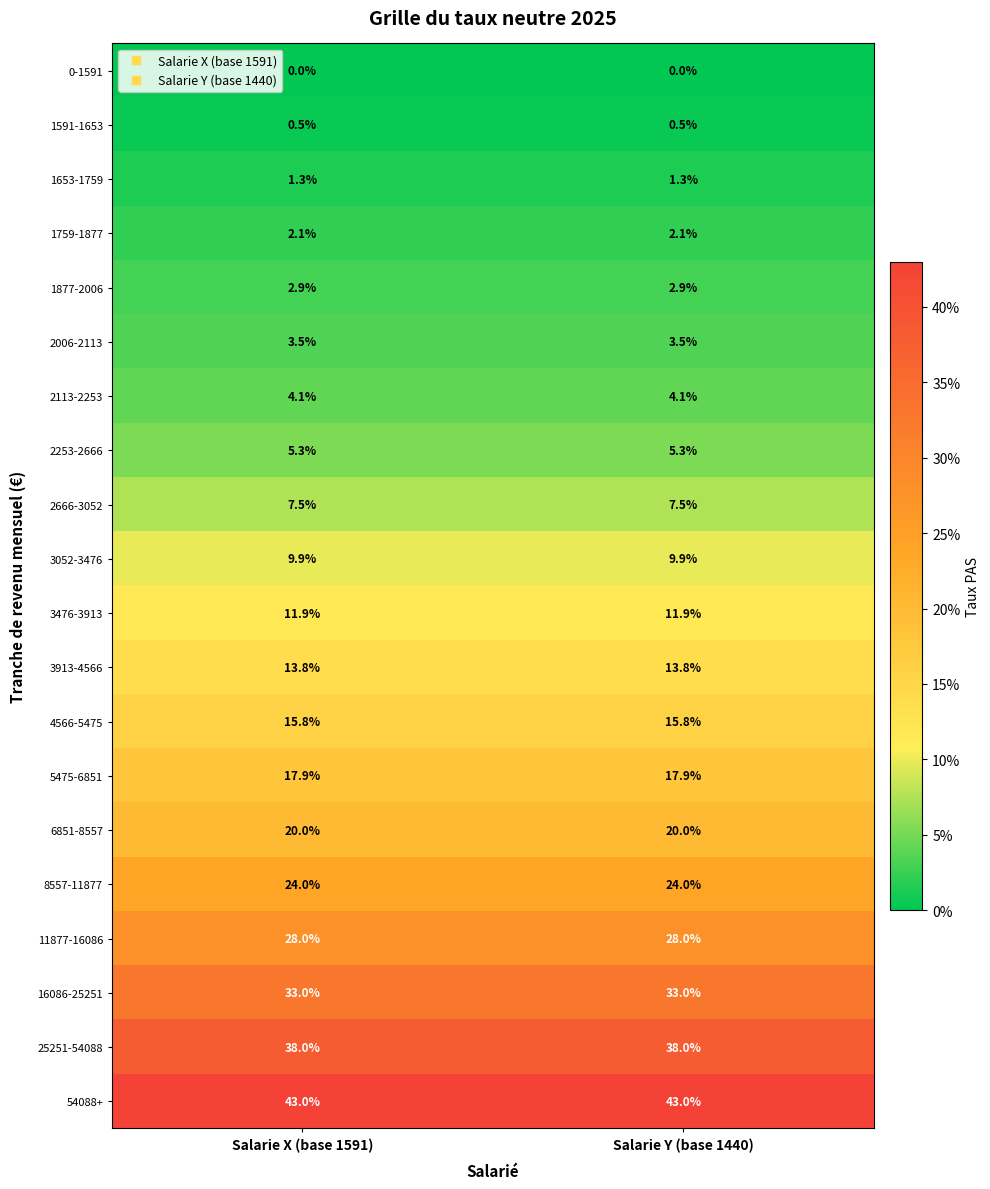

What is the average value of the 1759-1877 series?

2.1